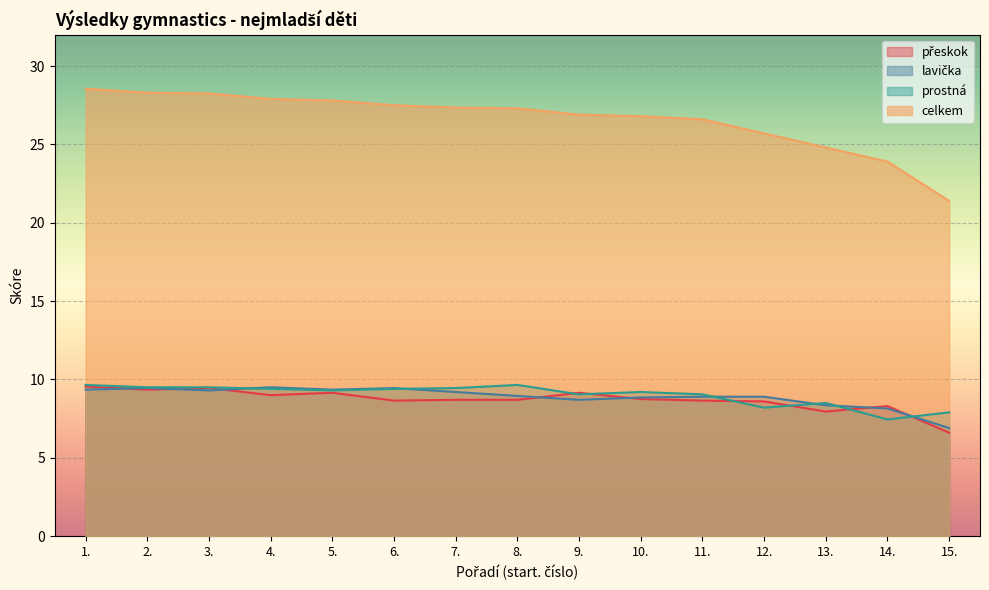

Is it true that lavička equals 8.8 at 10.?

True